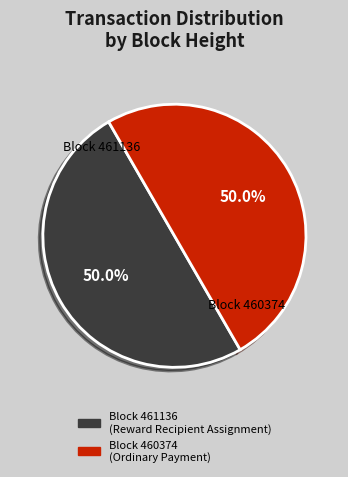

What is the ratio of the value at Block 460374 to the value at Block 461136?

1.0